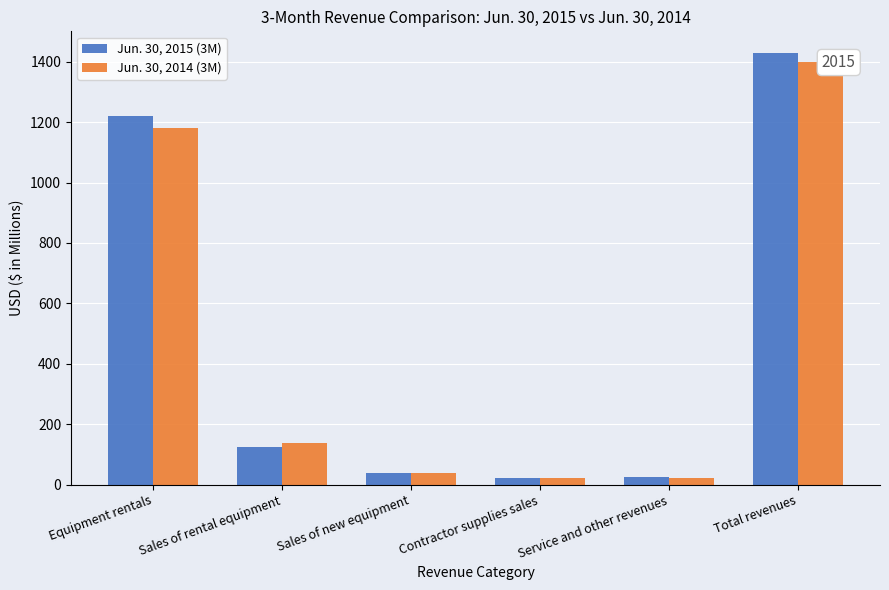

What position from the right is Total revenues?

1